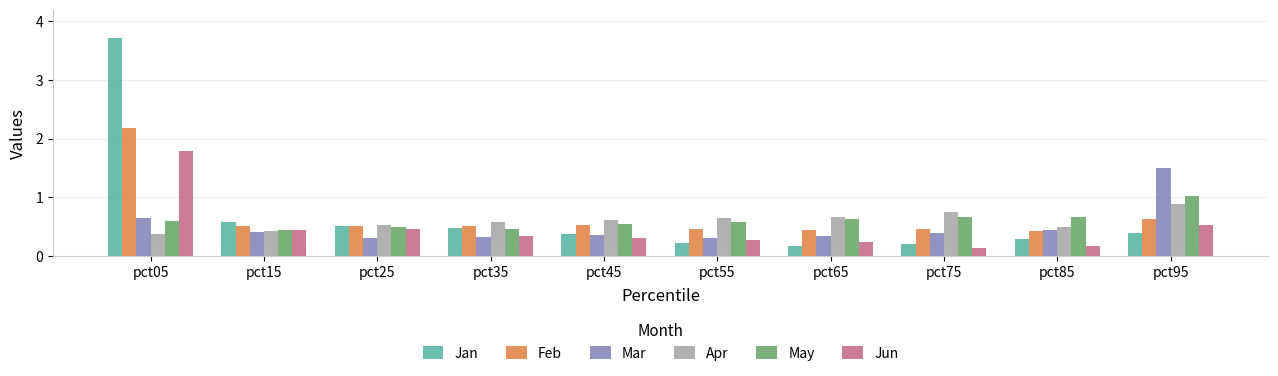

What is the difference between the second highest and second lowest values in the Mar series?

0.3